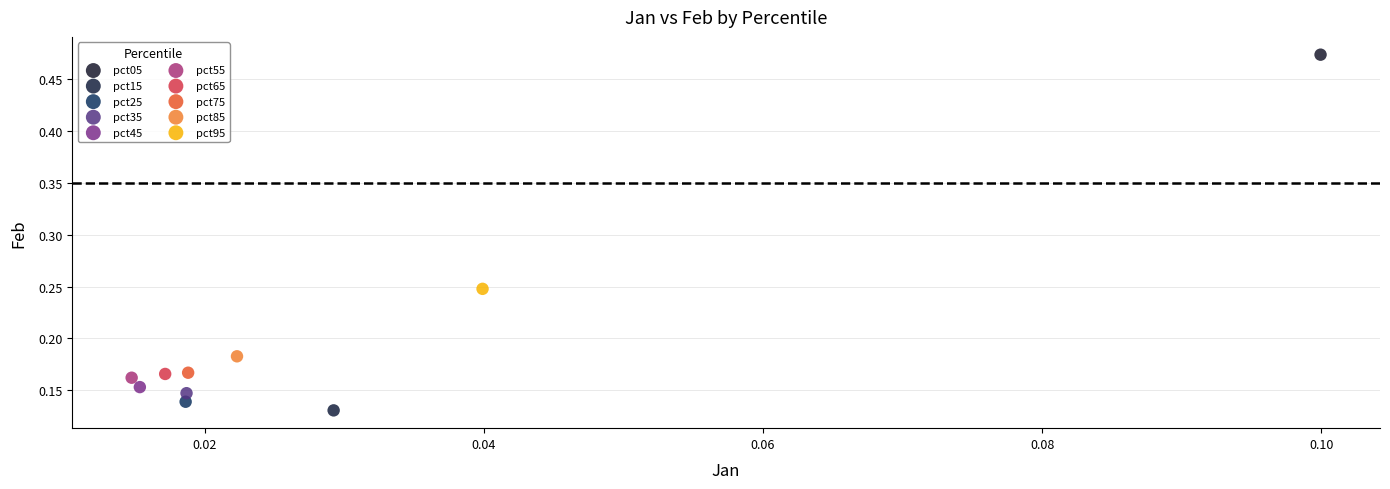

Which series contains the highest Y value?

pct05